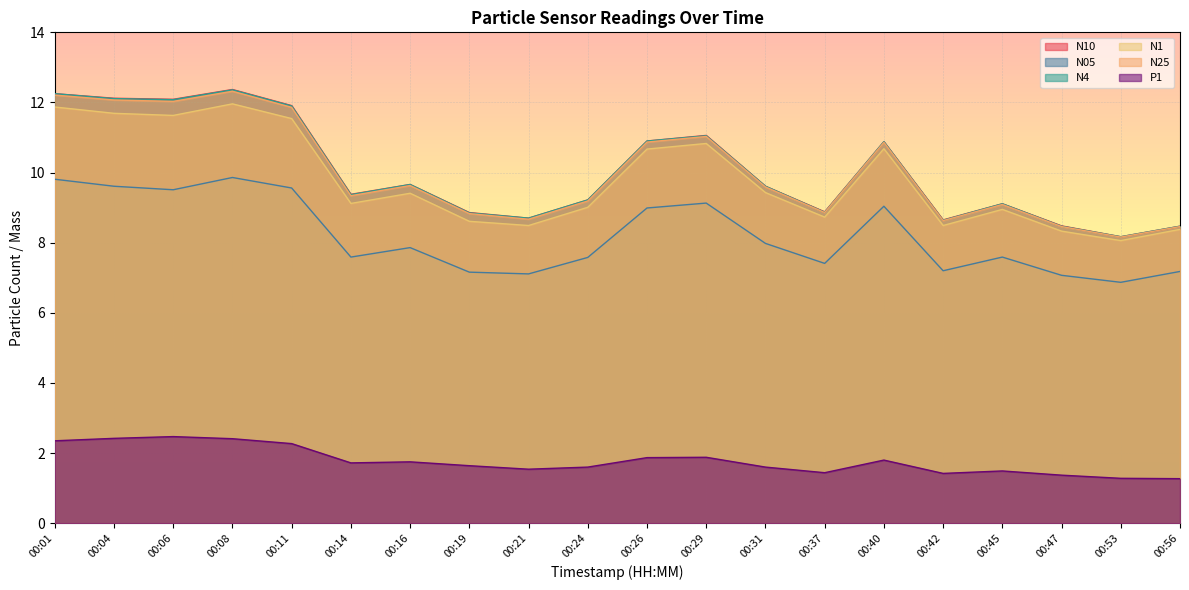

What is the spread (max minus min) of values at 00:42?

7.2